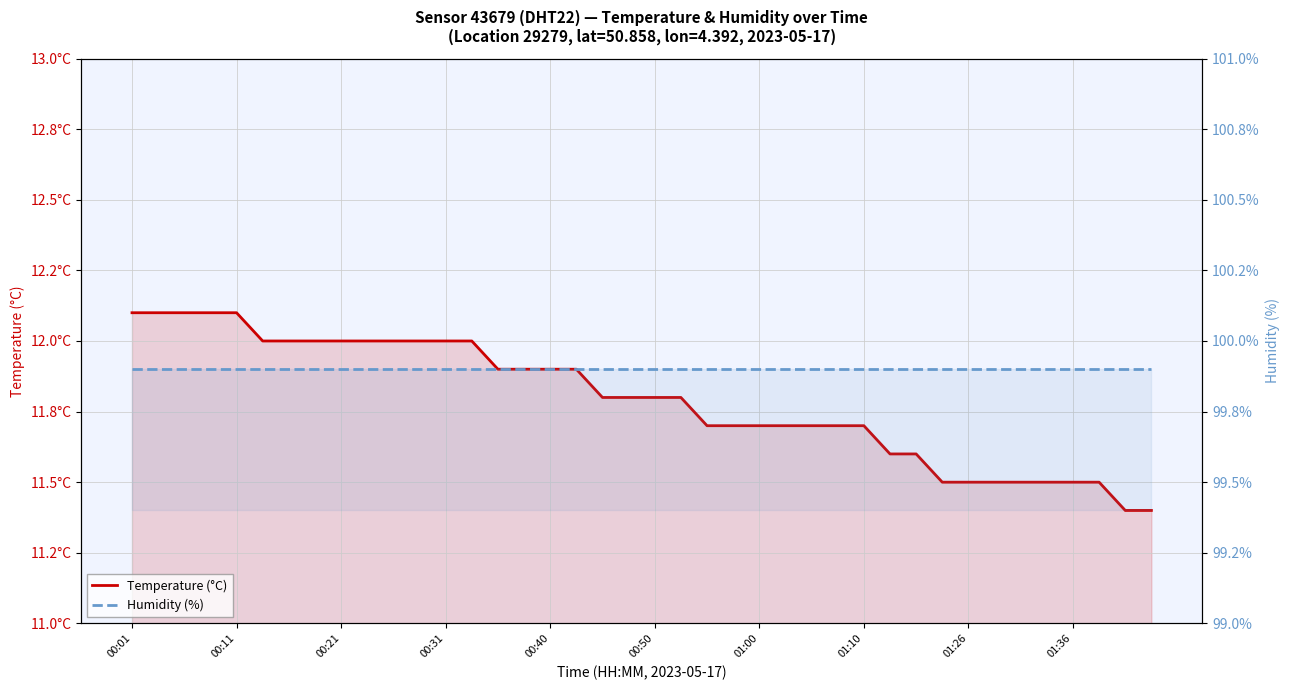

How many lines are shown in the chart?

2